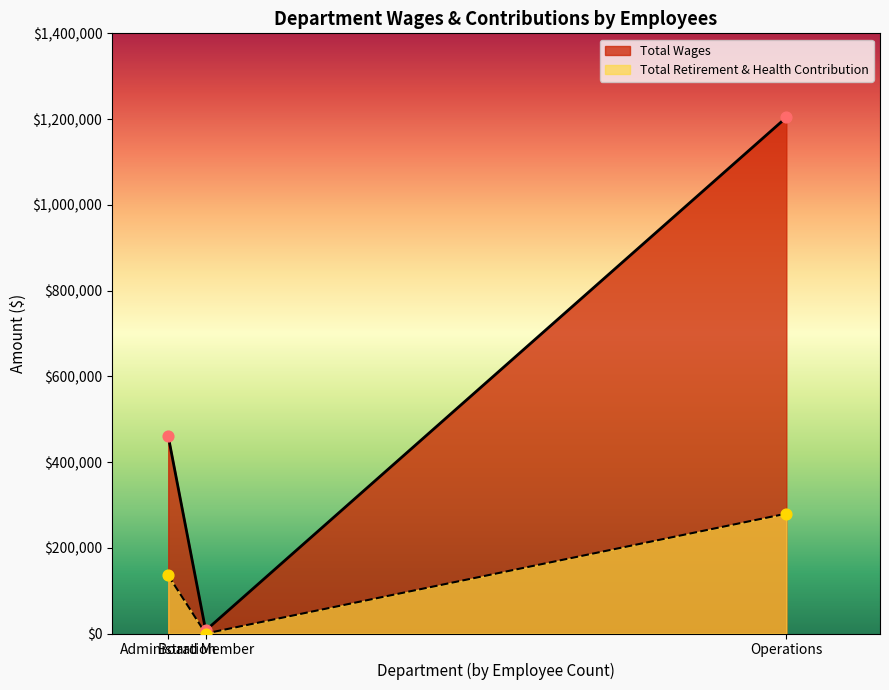

Which series has the largest total across all categories?

Total Wages